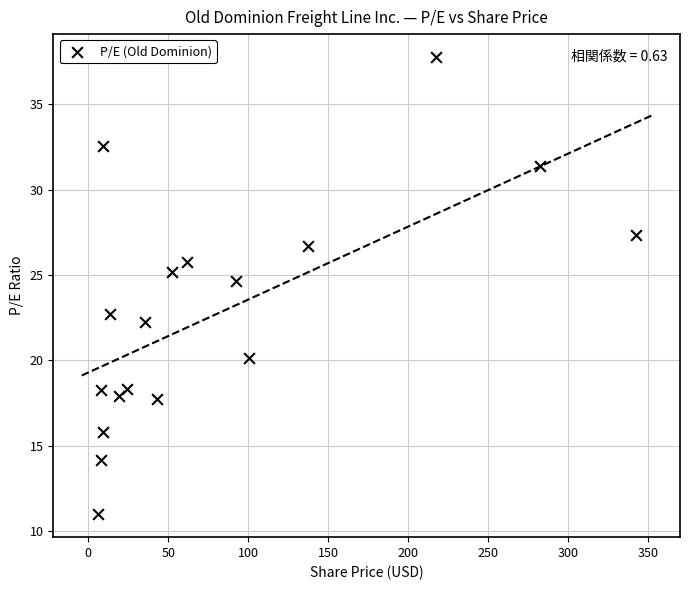

What Y value in the scatter plot is closest to 24?

24.7